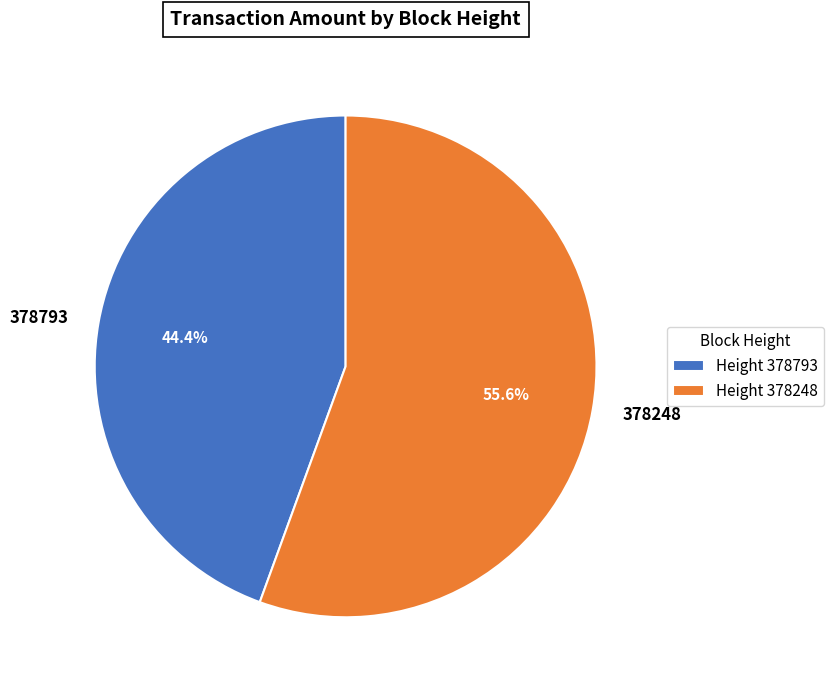

Between 378793 and 378248, which is larger?

378248